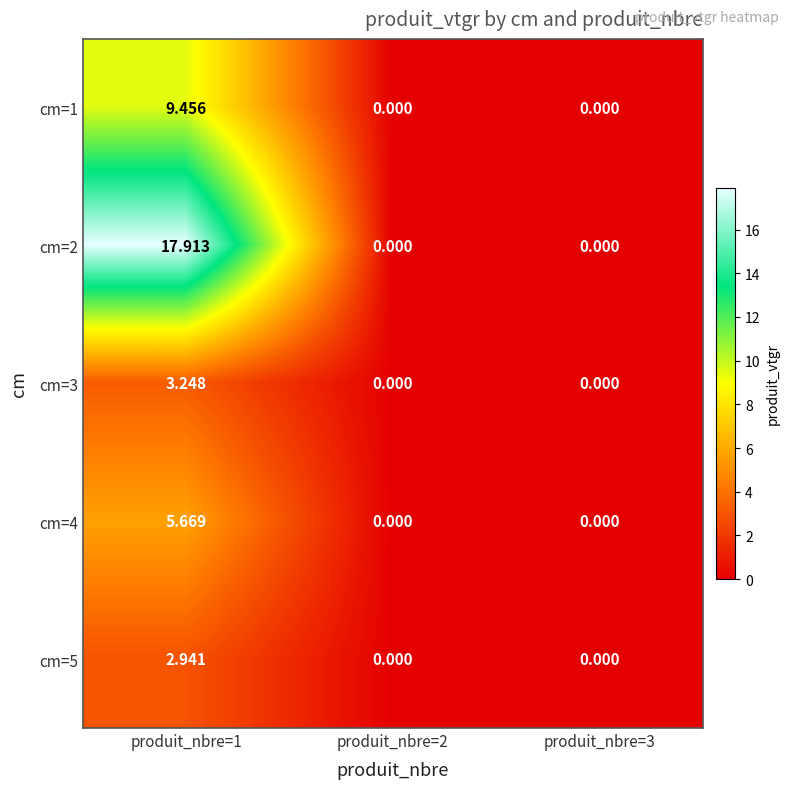

Which series has the largest range (max minus min)?

cm=2